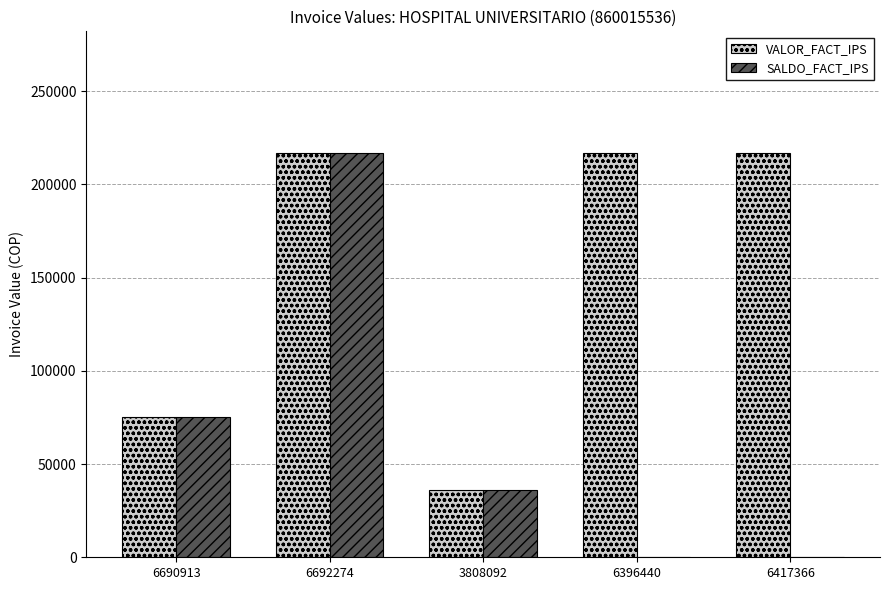

What is the sum of all SALDO_FACT_IPS values?

328108